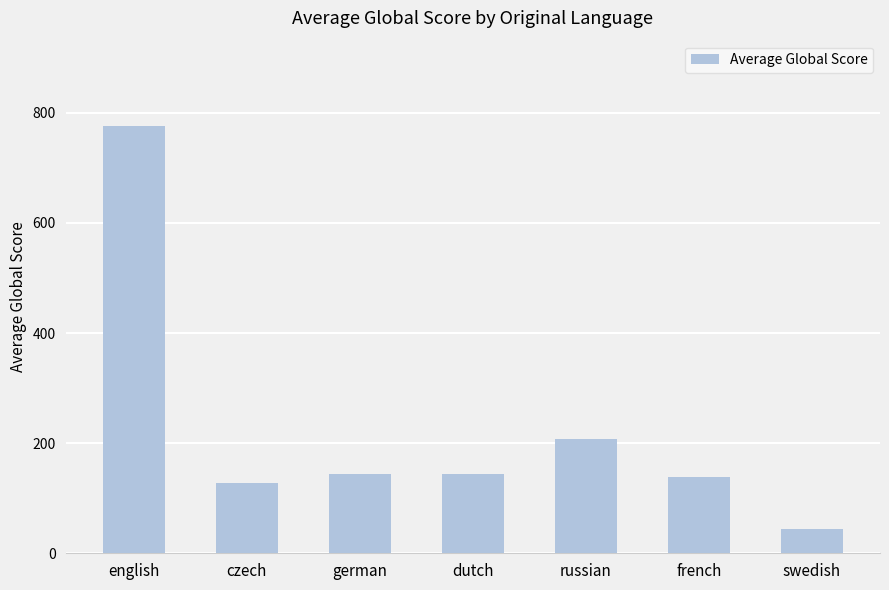

What is the label of the 3rd bar from the right?

russian